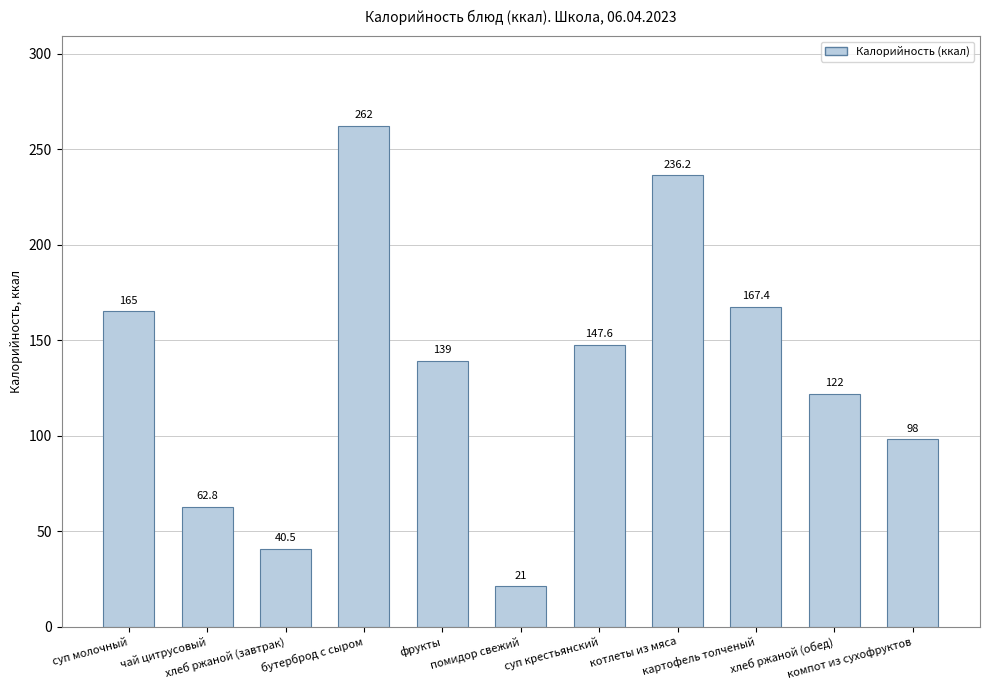

Approximately how many times larger is the value at хлеб ржаной (завтрак) compared to картофель толченый?

0.2